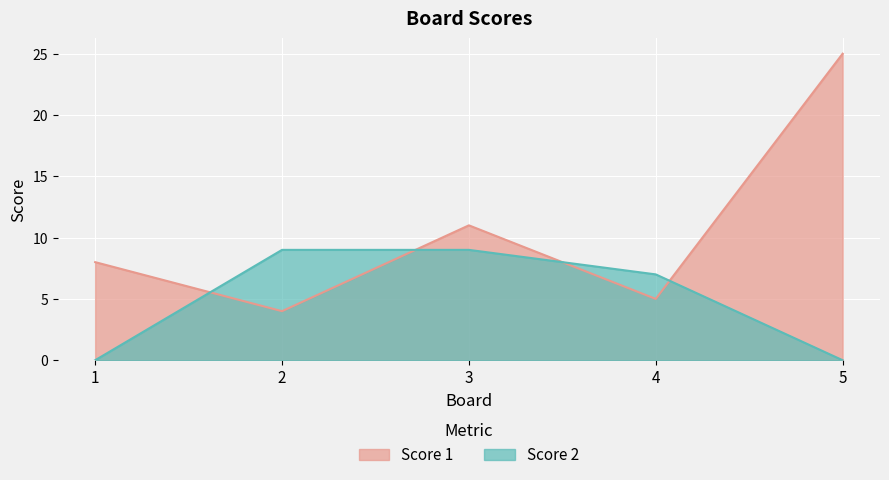

The value of Score 2 at 4 is 2. True or false?

False